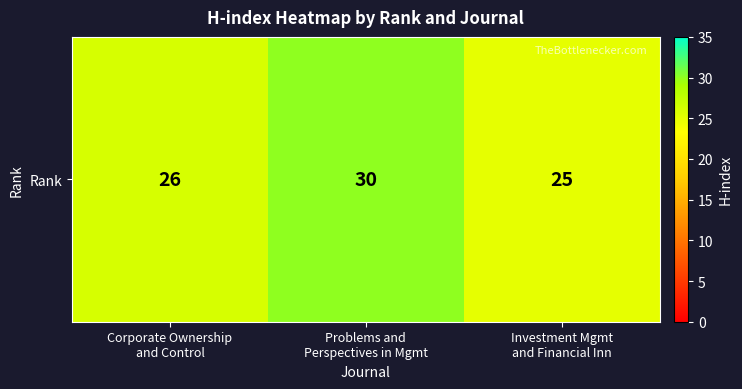

The value at Problems and
Perspectives in Mgmt is 30. True or false?

True